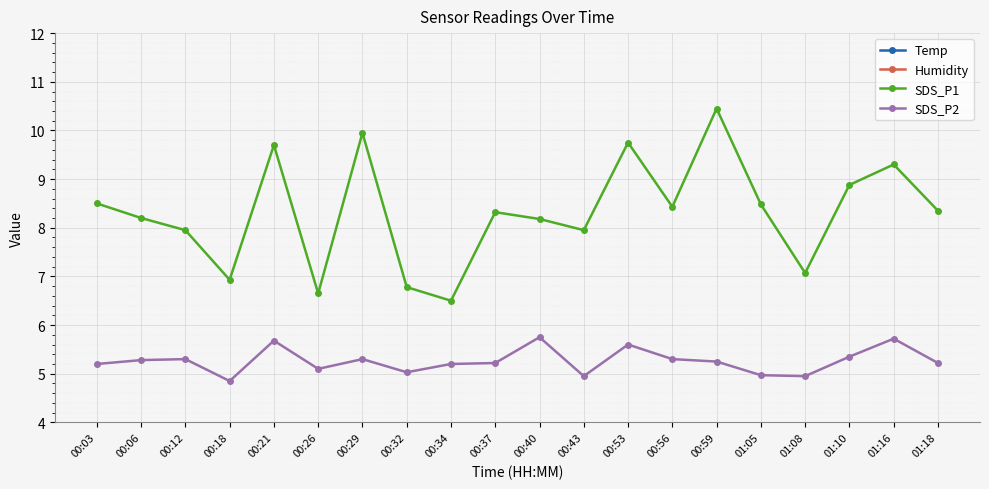

What is the total value across all series at 00:56?

87.3